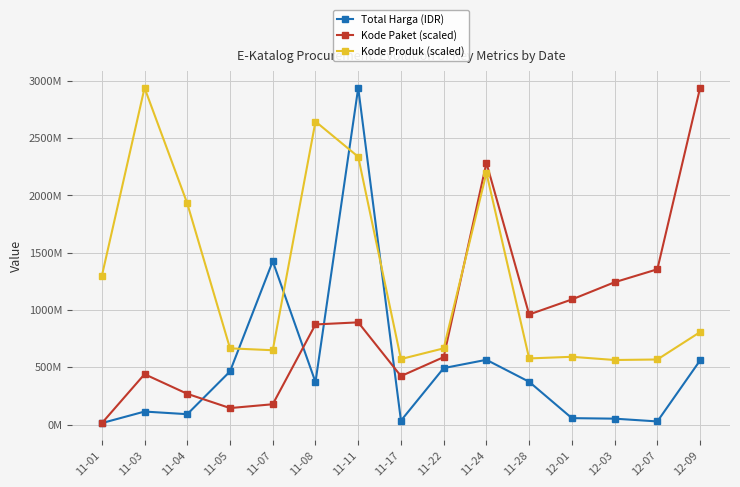

Is this an area chart (filled region under the line)?

No